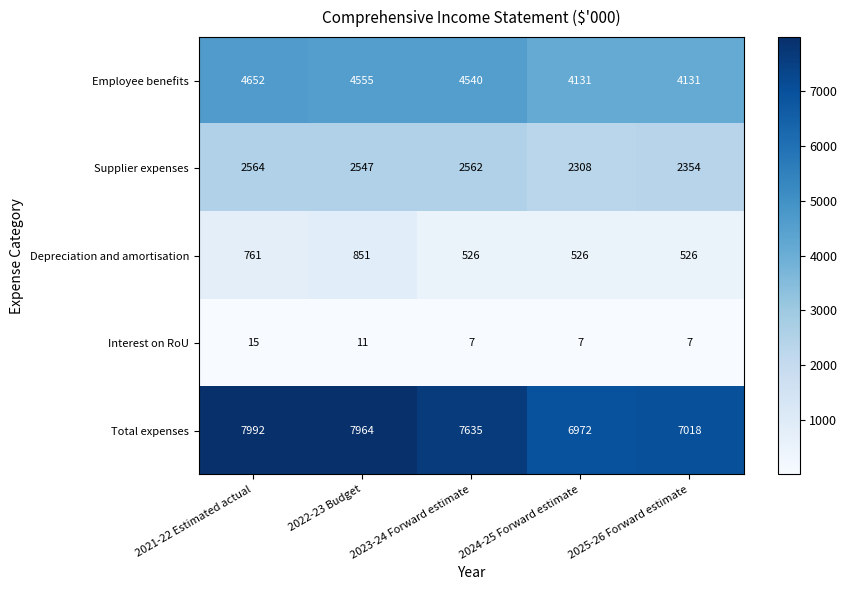

What is the total value across all series at 2025-26 Forward estimate?

14036